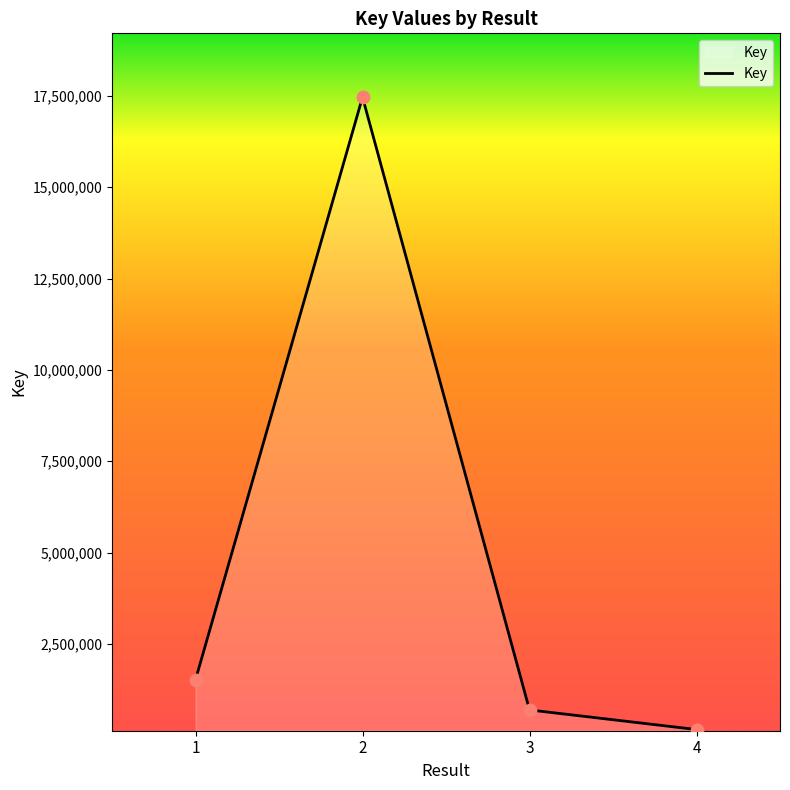

What is the ratio of the value at 1 to the value at 2?

0.1